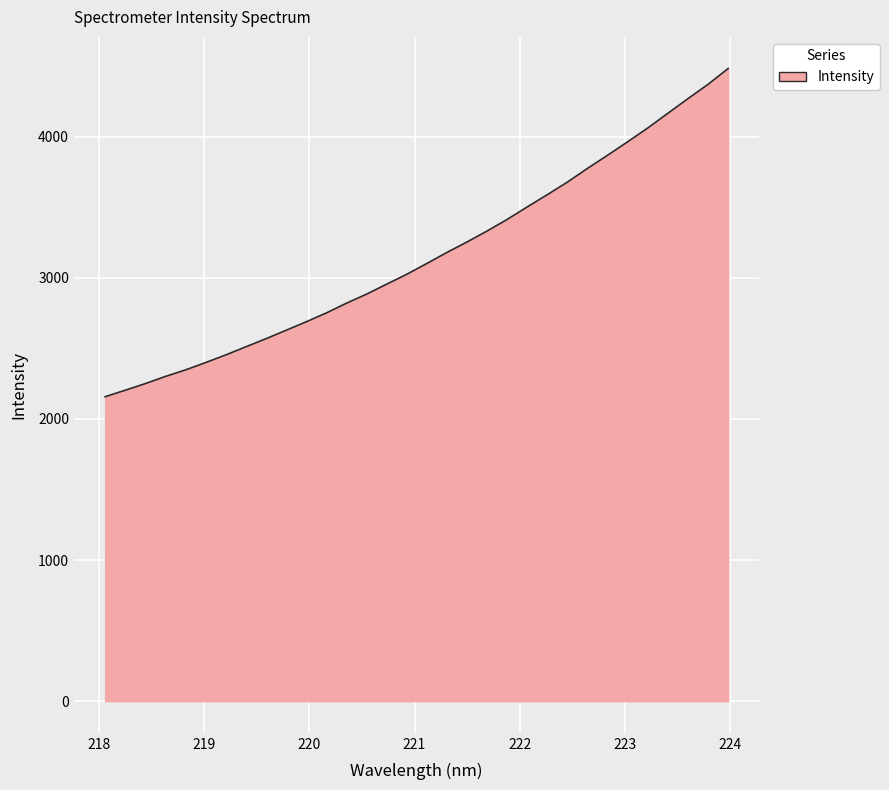

What is the maximum value shown in the chart?

4482.1